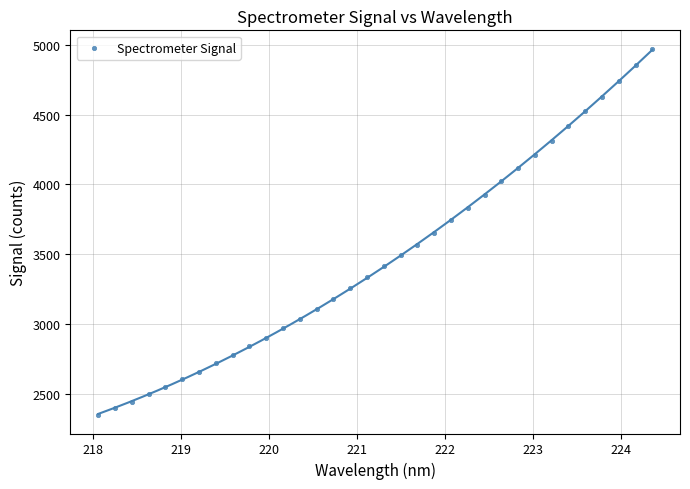

What is the range of X values (max minus min)?

6.3